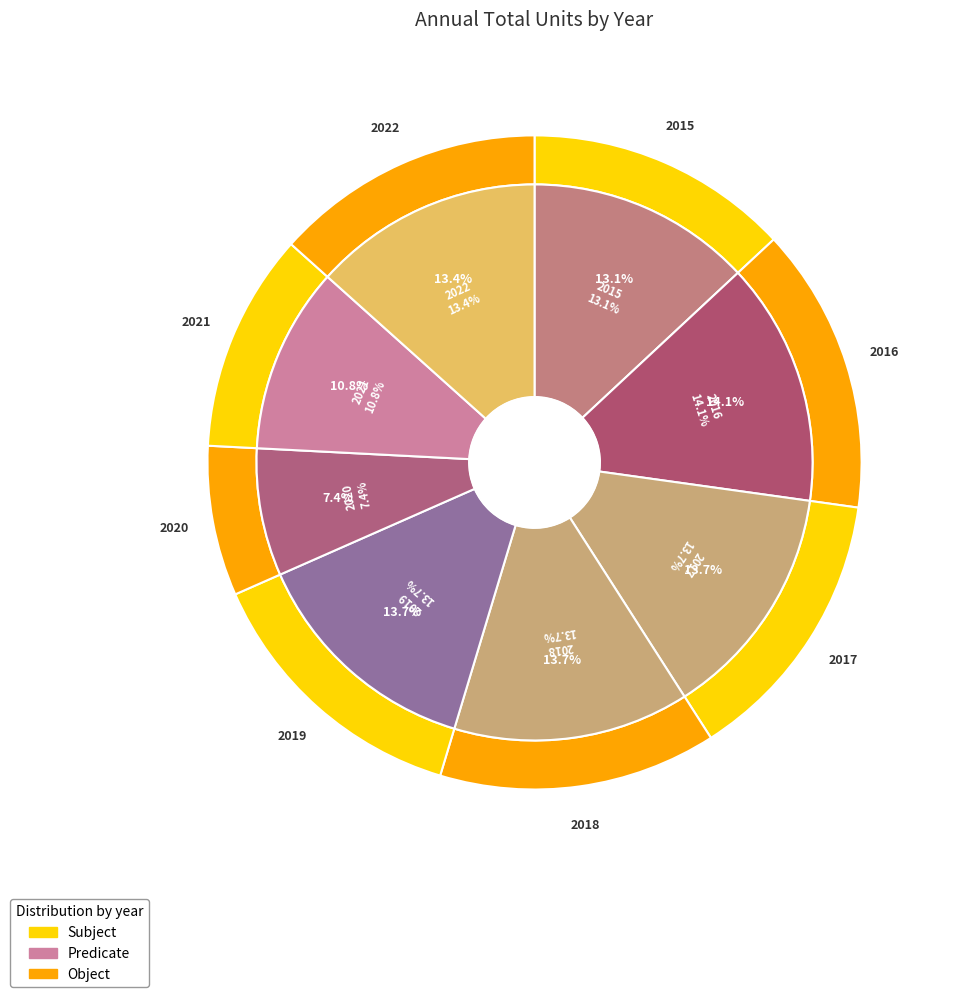

What is the smallest slice in the pie chart?

2020